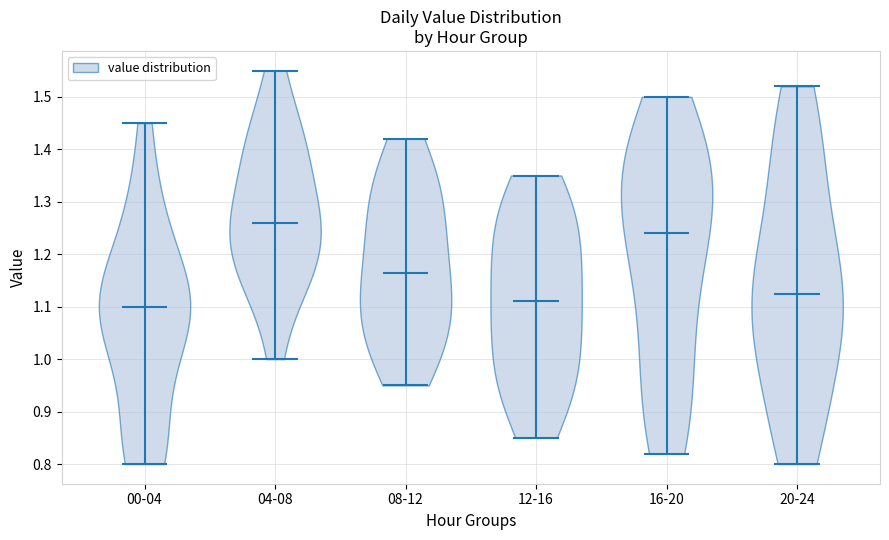

Reading left to right, read every violin against the y-axis: where its median line is, and the lowest and highest points it reaches. The values are not printed on the chart, so give them approximately, as read against the axis.

00-04: median line 1.10, lowest point 0.80, highest point 1.45
04-08: median line 1.26, lowest point 1.00, highest point 1.55
08-12: median line 1.17, lowest point 0.95, highest point 1.42
12-16: median line 1.11, lowest point 0.85, highest point 1.35
16-20: median line 1.24, lowest point 0.82, highest point 1.50
20-24: median line 1.13, lowest point 0.80, highest point 1.52